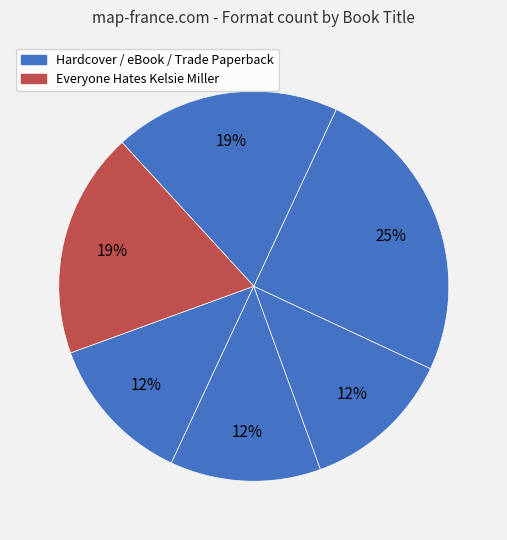

How many slices are in this pie chart?

6